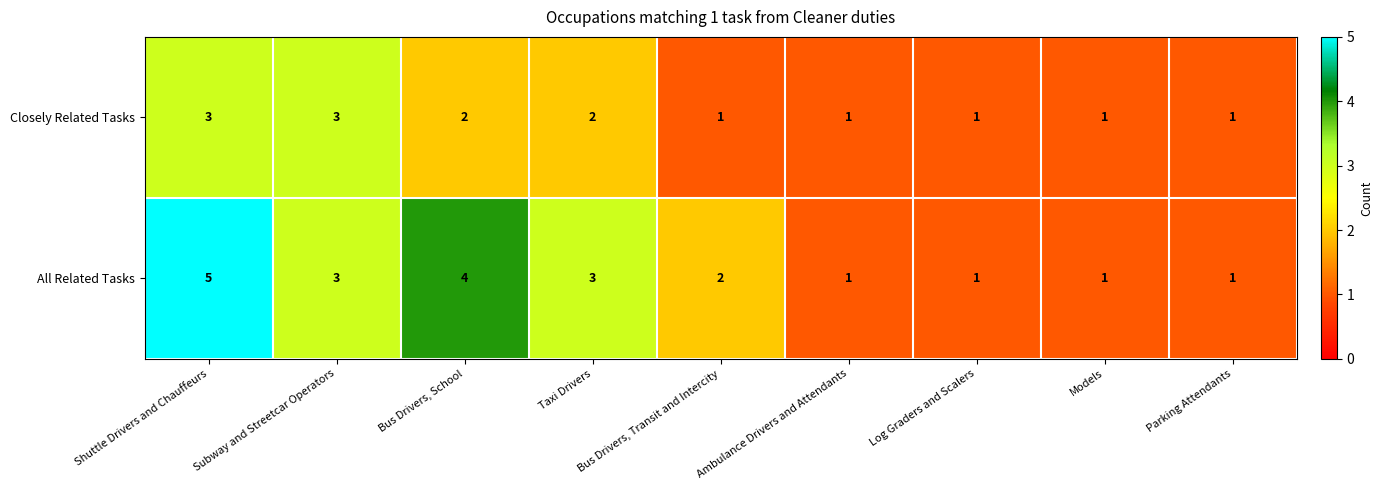

What is the difference between the maximum and minimum values in the All Related Tasks series?

4